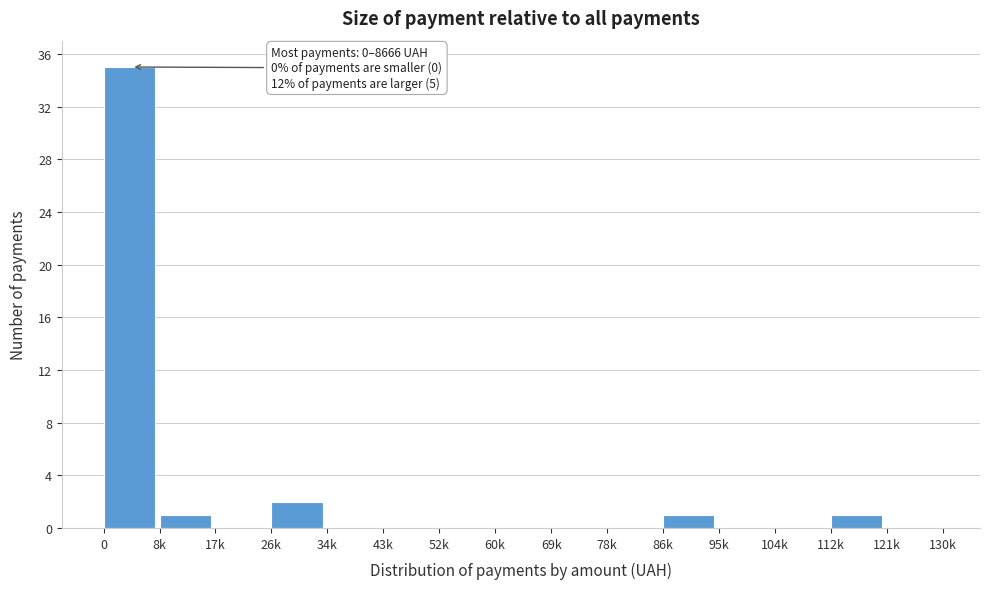

Reading left to right, transcribe all the data shown in this chart.

0=35	8k=1	17k=0	26k=2	34k=0	43k=0	52k=0	60k=0	69k=0	78k=0	86k=1	95k=0	104k=0	112k=1	121k=0